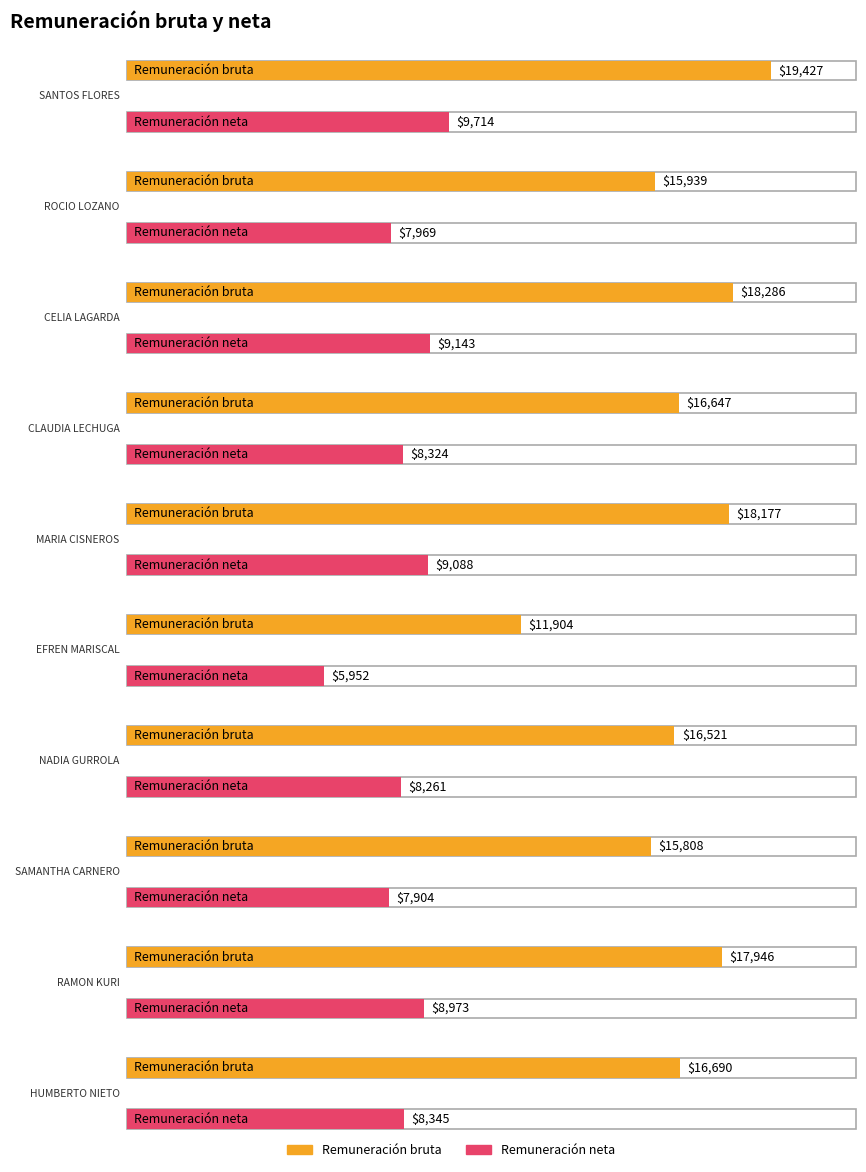

What is the difference between the Remuneración bruta values at HUMBERTO NIETO and EFREN MARISCAL?

4786.6